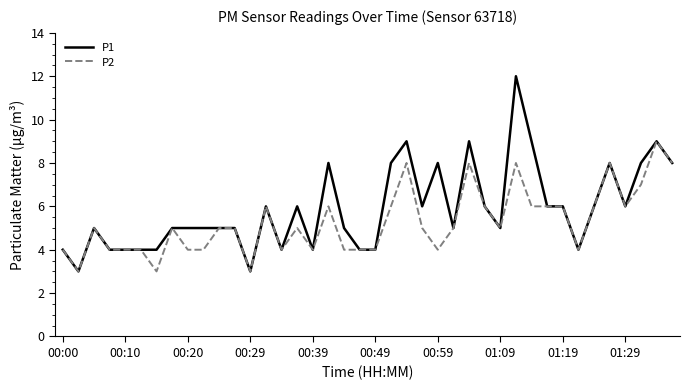

What are all the series names shown in the legend?

P1, P2